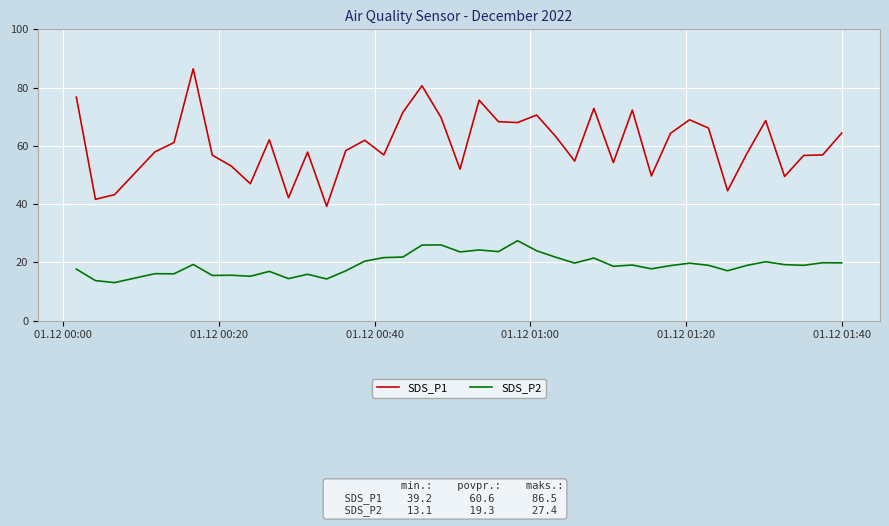

List the series in order of their peak value, lowest first.

SDS_P2, SDS_P1